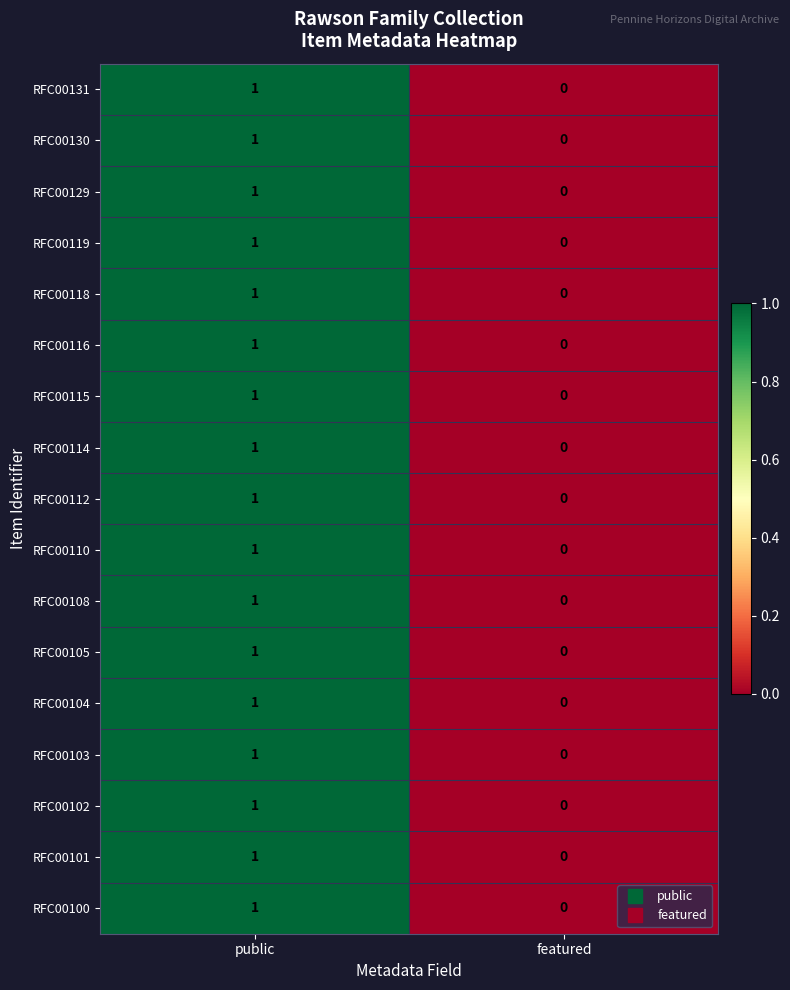

The RFC00112 series shows 1 at public. True or false?

True